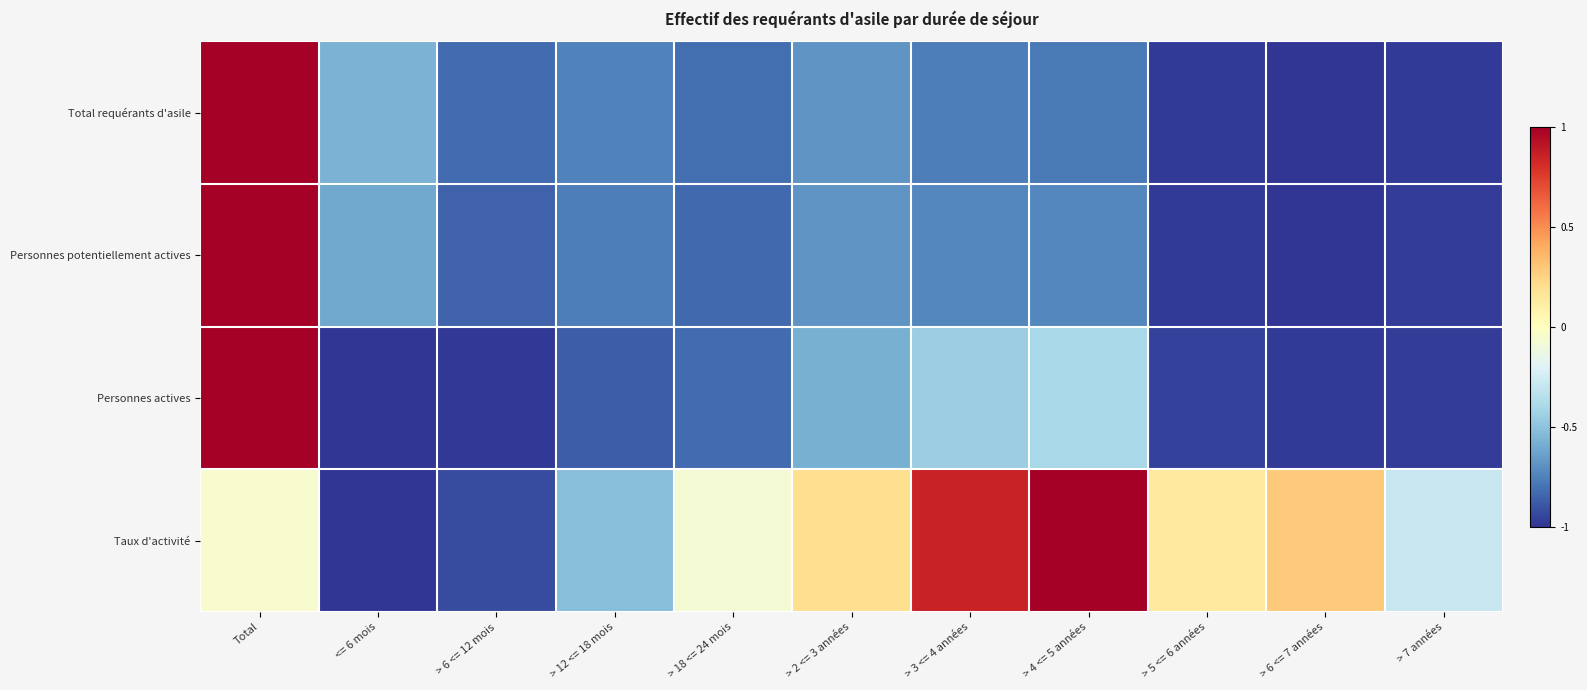

At how many categories does at least one series exceed 0?

6